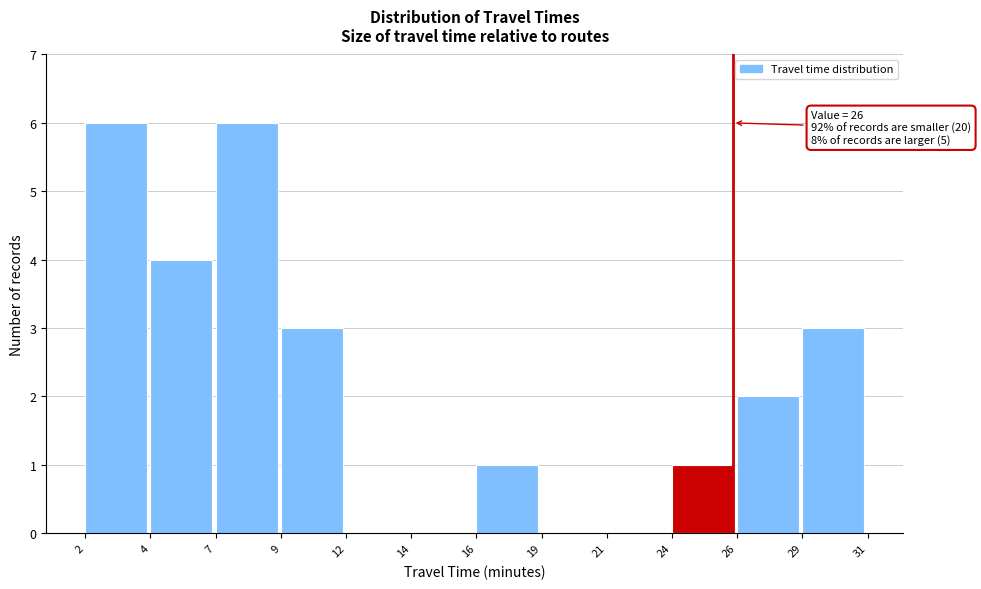

Reading right to left, extract all data points from this chart.

29=3	26=2	24=1	21=0	19=0	16=1	14=0	12=0	9=3	7=6	4=4	2=6